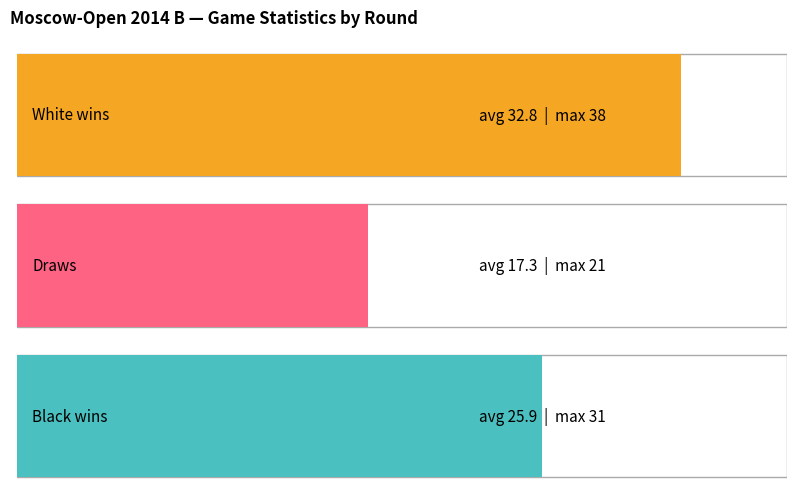

How many distinct data groups are displayed?

3